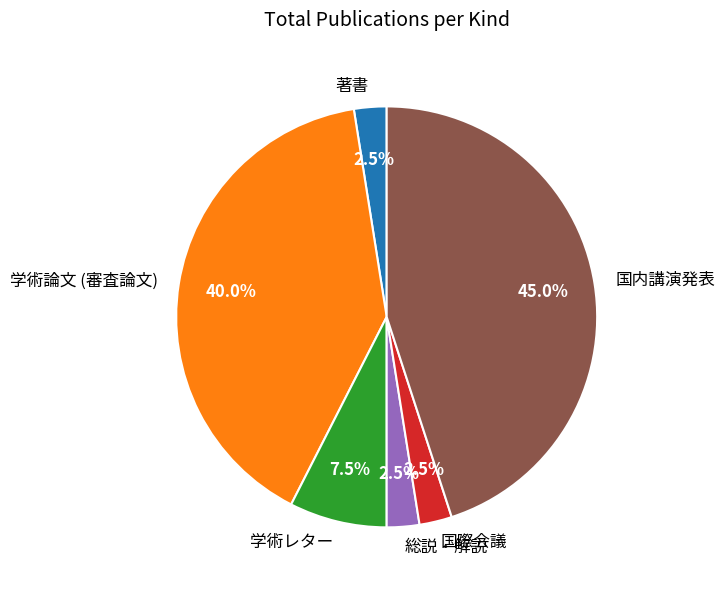

Between 学術レター and 国際会議, which is larger?

学術レター